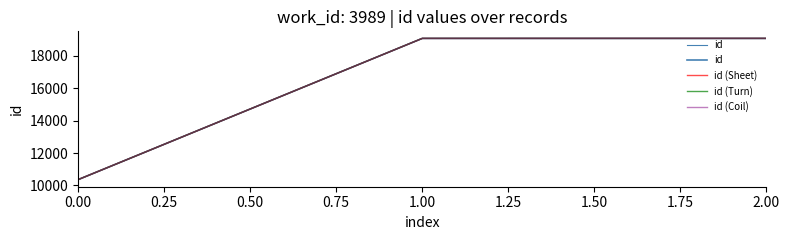

How many data points in id (Turn) are above 19081?

1